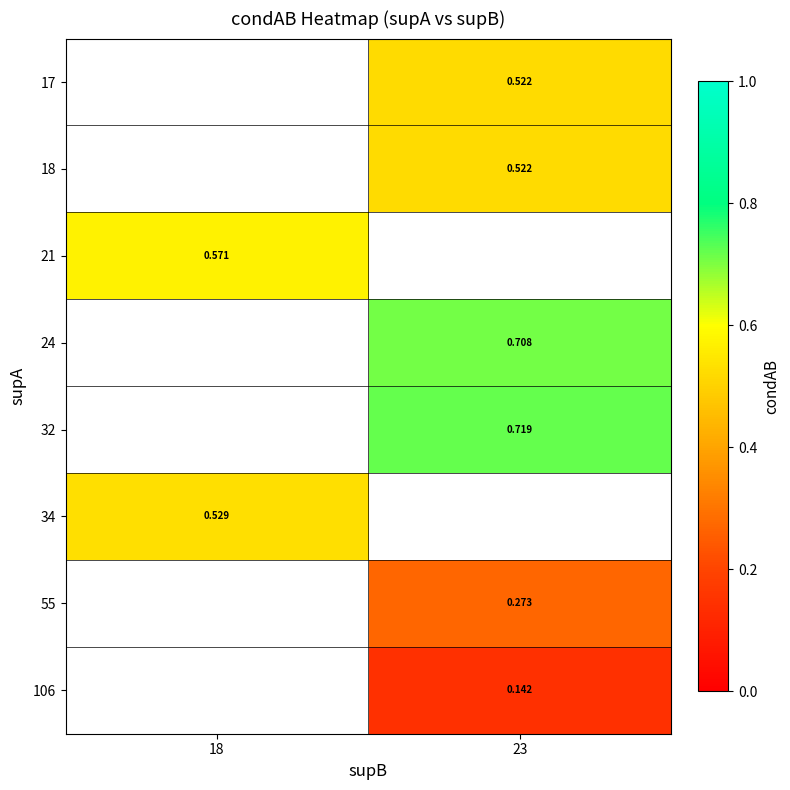

What is the minimum value shown in the chart?

0.1